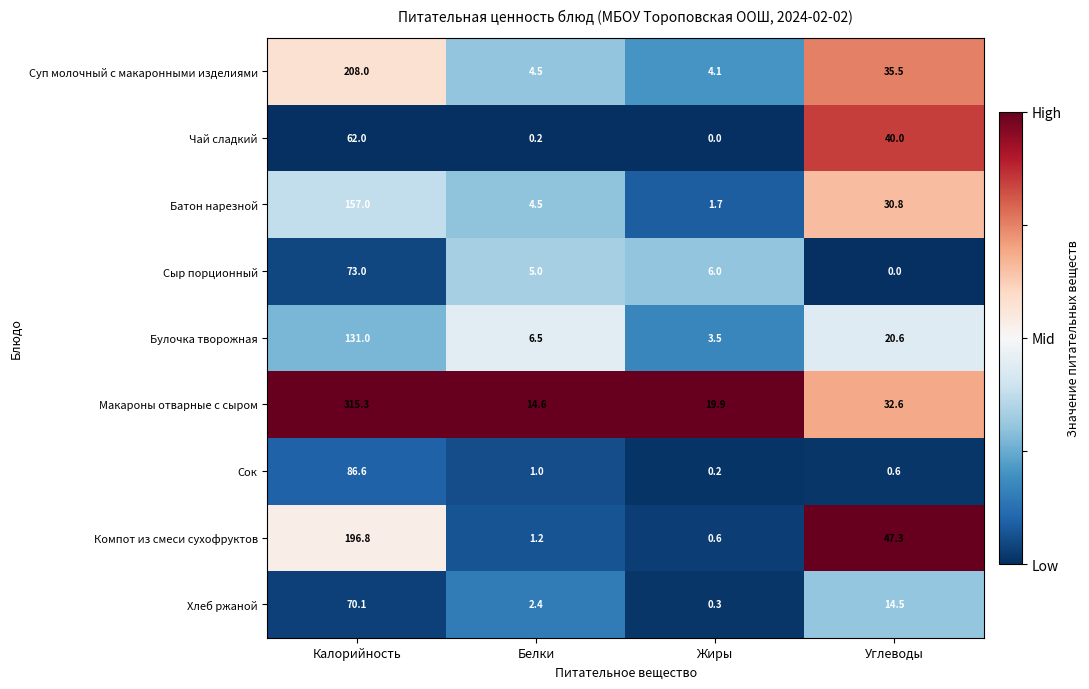

What is the difference between the maximum and minimum values in the Чай сладкий series?

62.0